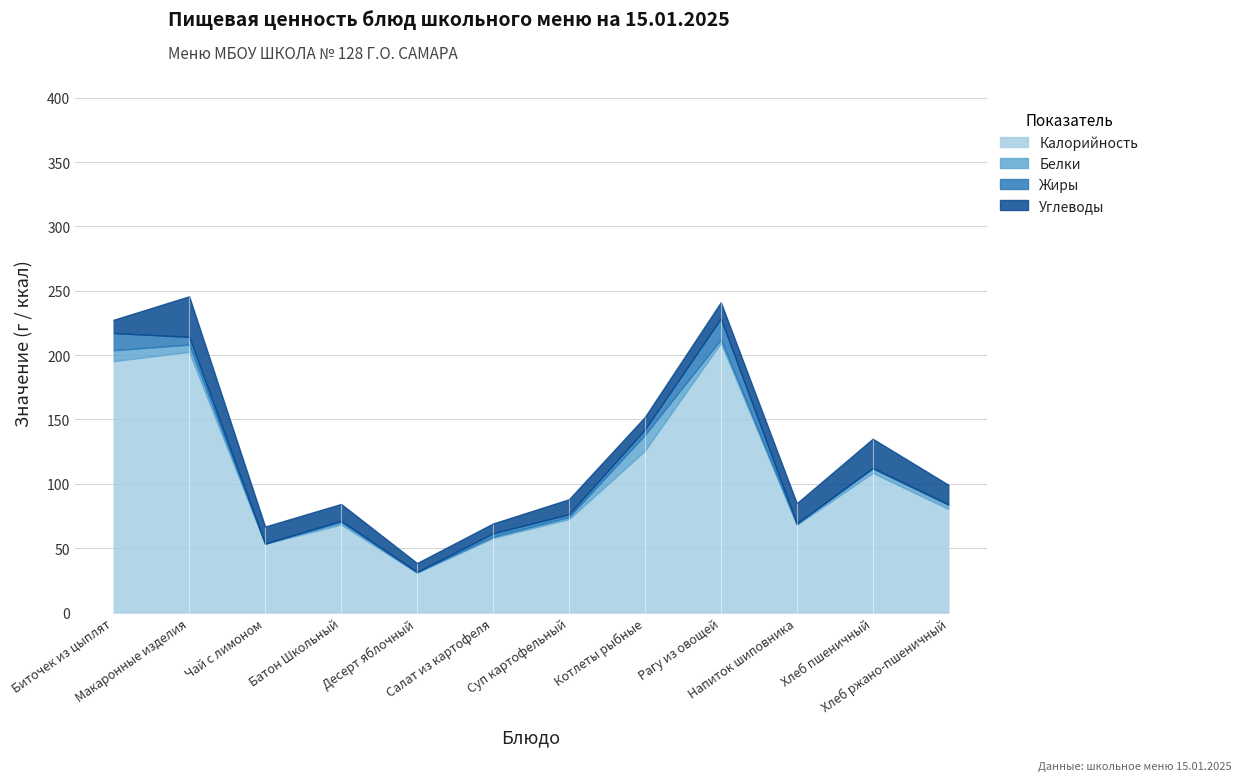

Which category has the highest value across all series?

Рагу из овощей